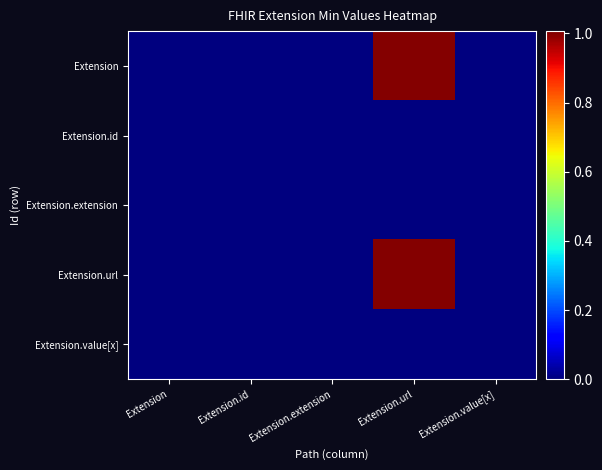

Which series has the largest total across all categories?

Extension